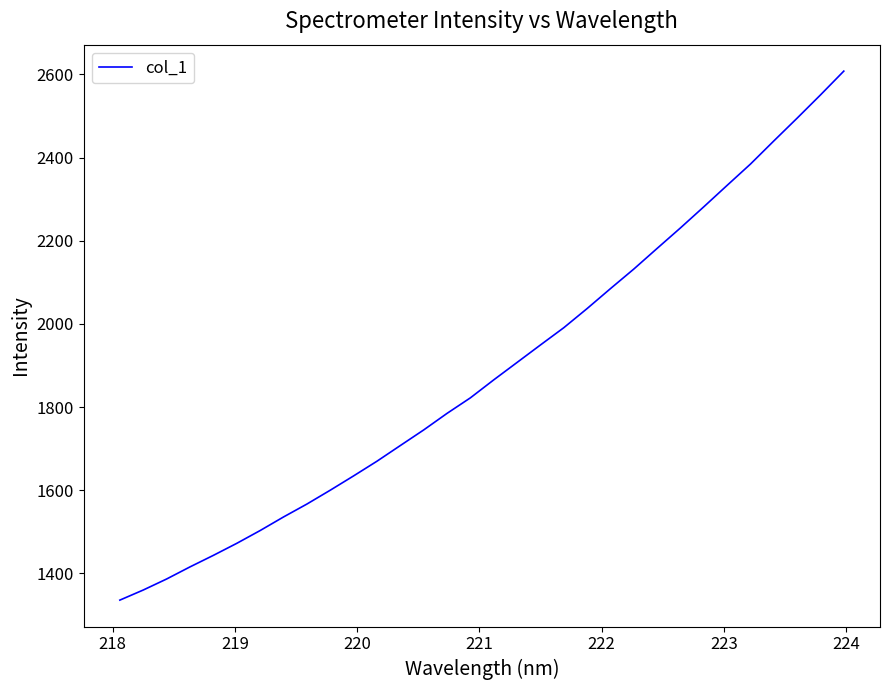

What is the greatest value displayed?

2607.8